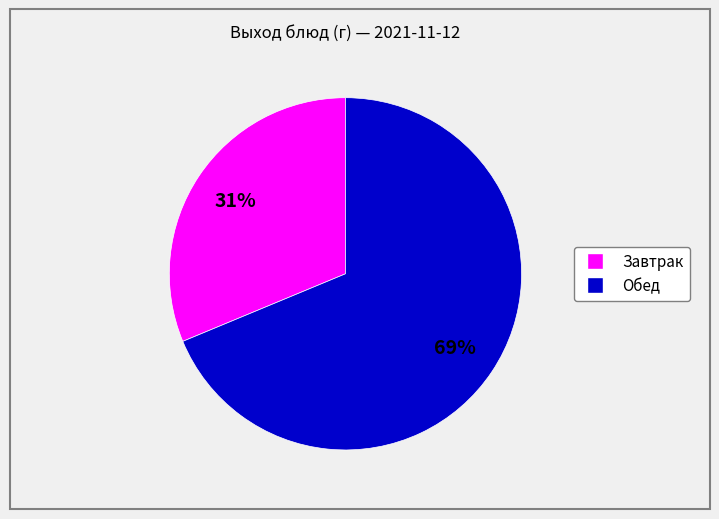

How many slices are in this pie chart?

2